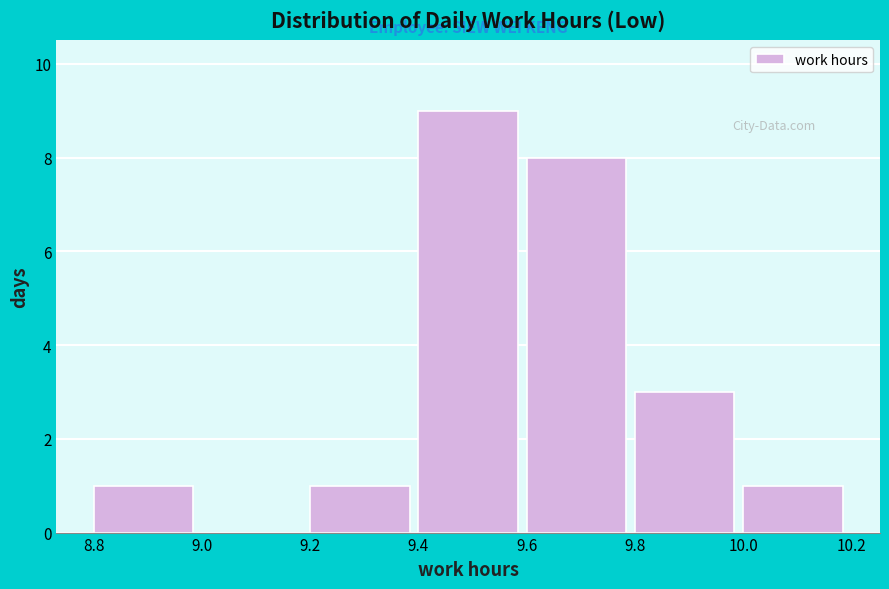

Reading left to right, list every bar in this chart as the range it spans on the x-axis followed by its height. The values are not printed on the chart, so give them approximately, as read against the axis.

8.8 to 9.0: 1
9.0 to 9.2: 0
9.2 to 9.4: 1
9.4 to 9.6: 9
9.6 to 9.8: 8
9.8 to 10.0: 3
10.0 to 10.2: 1